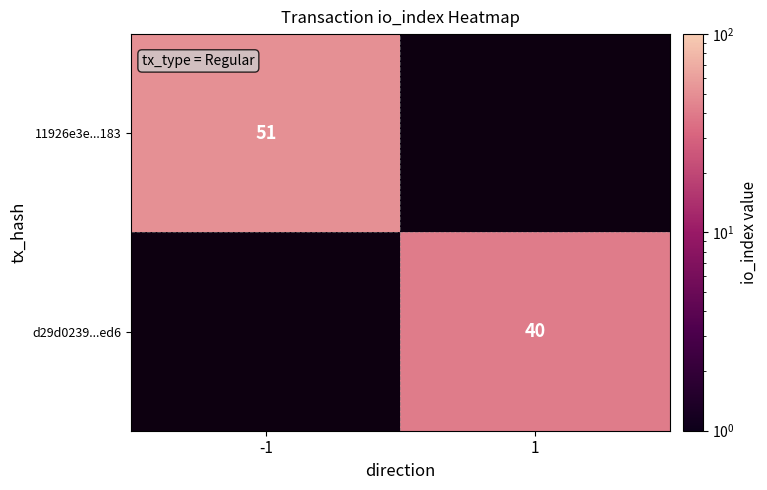

Is it true that d29d0239...ed6 equals 40 at 1?

True